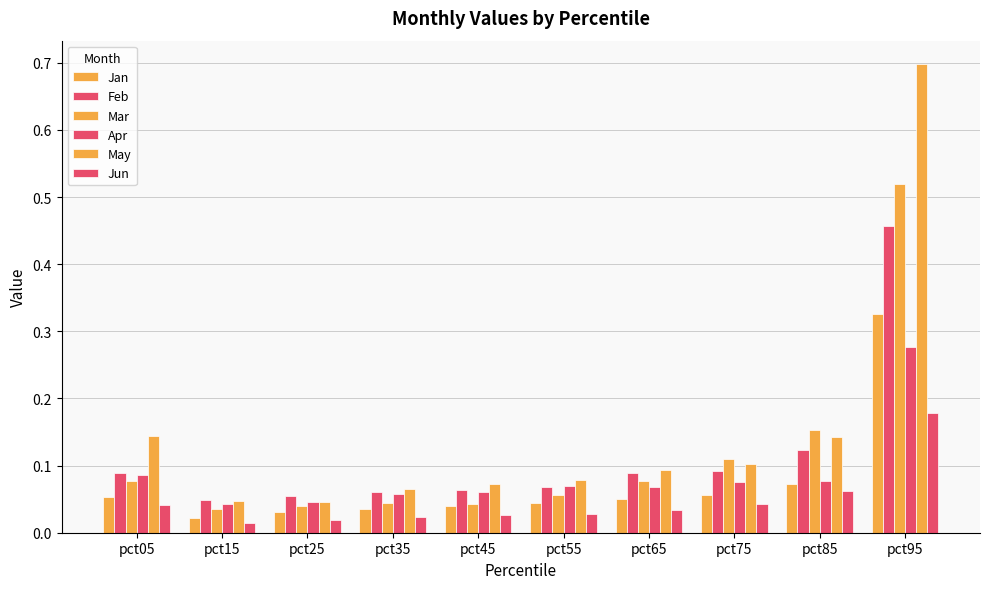

How many categories are shown in the chart?

10